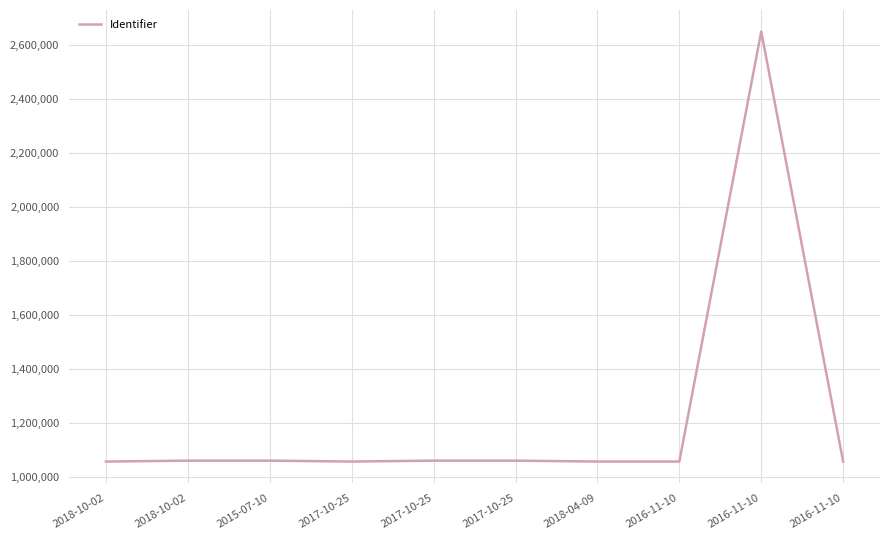

What is the label of the 5th point from the left?

2017-10-25